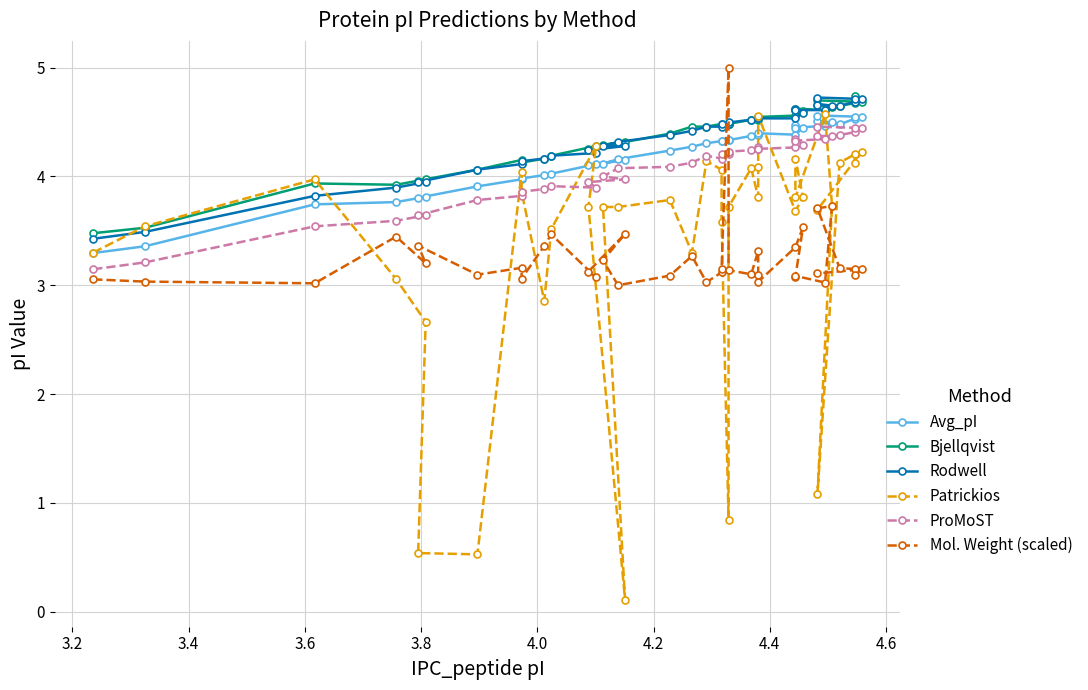

What is the greatest value displayed?

5.0